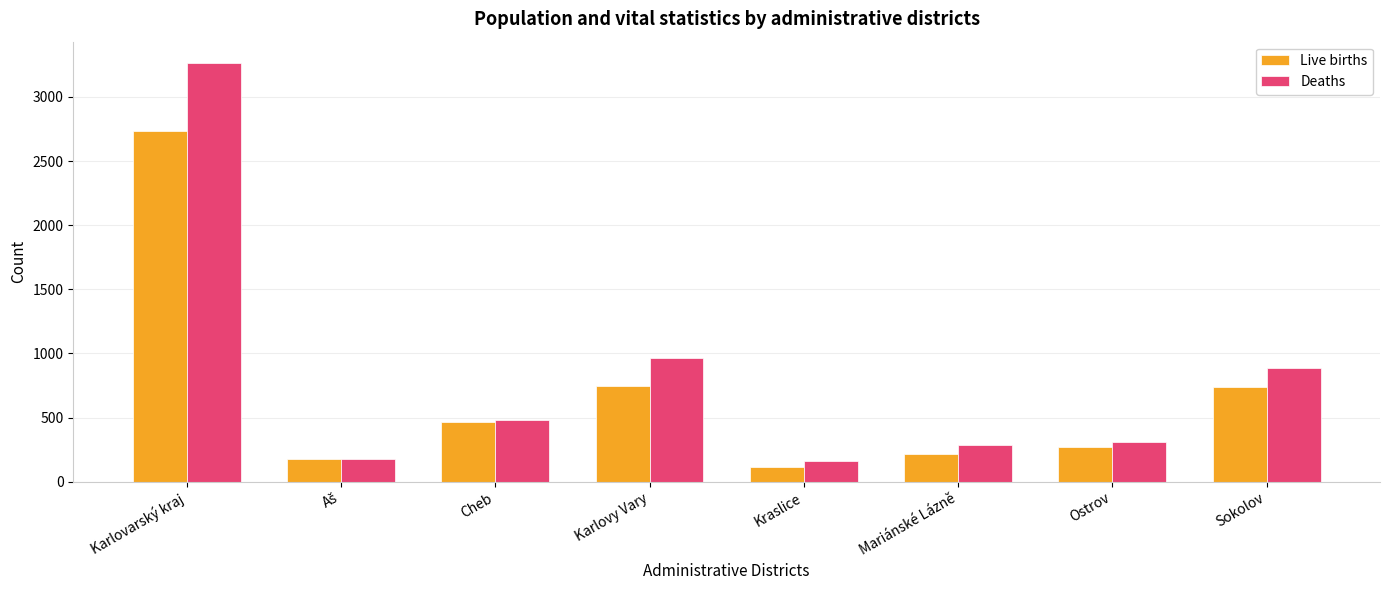

List the series in order of their peak value, highest first.

Deaths, Live births